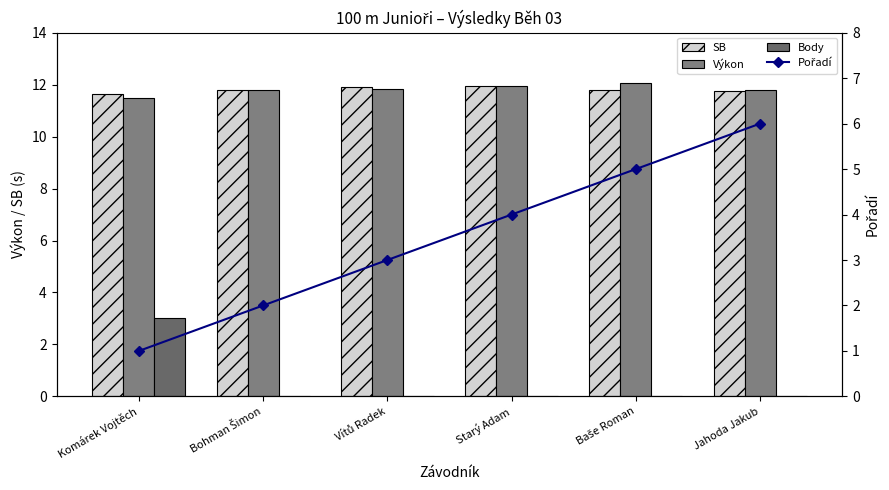

True or false: Výkon has a value of 3.5 at Bohman Šimon.

False